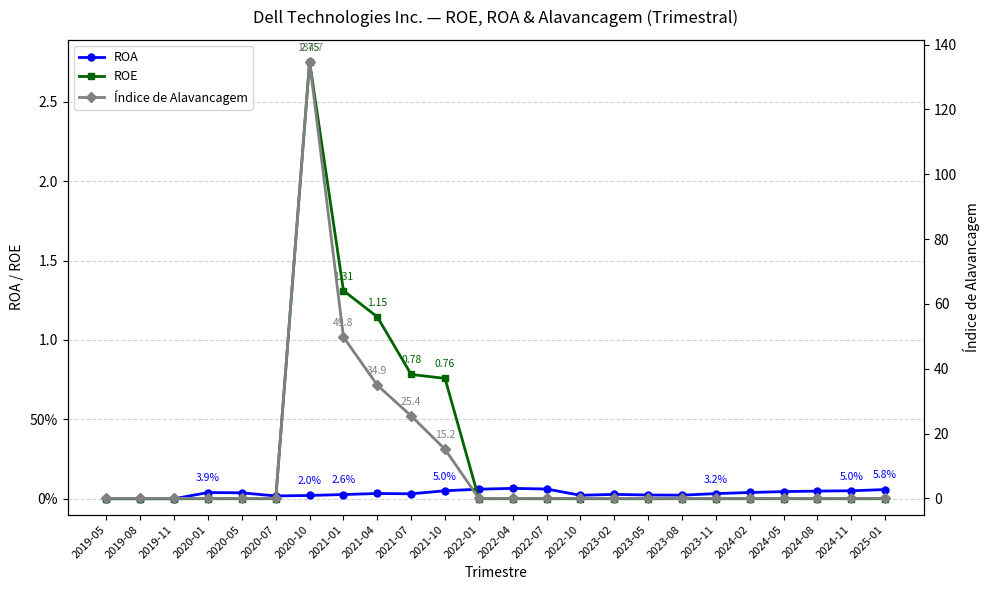

Is it true that ROE equals 0.0 at 2020-01?

True